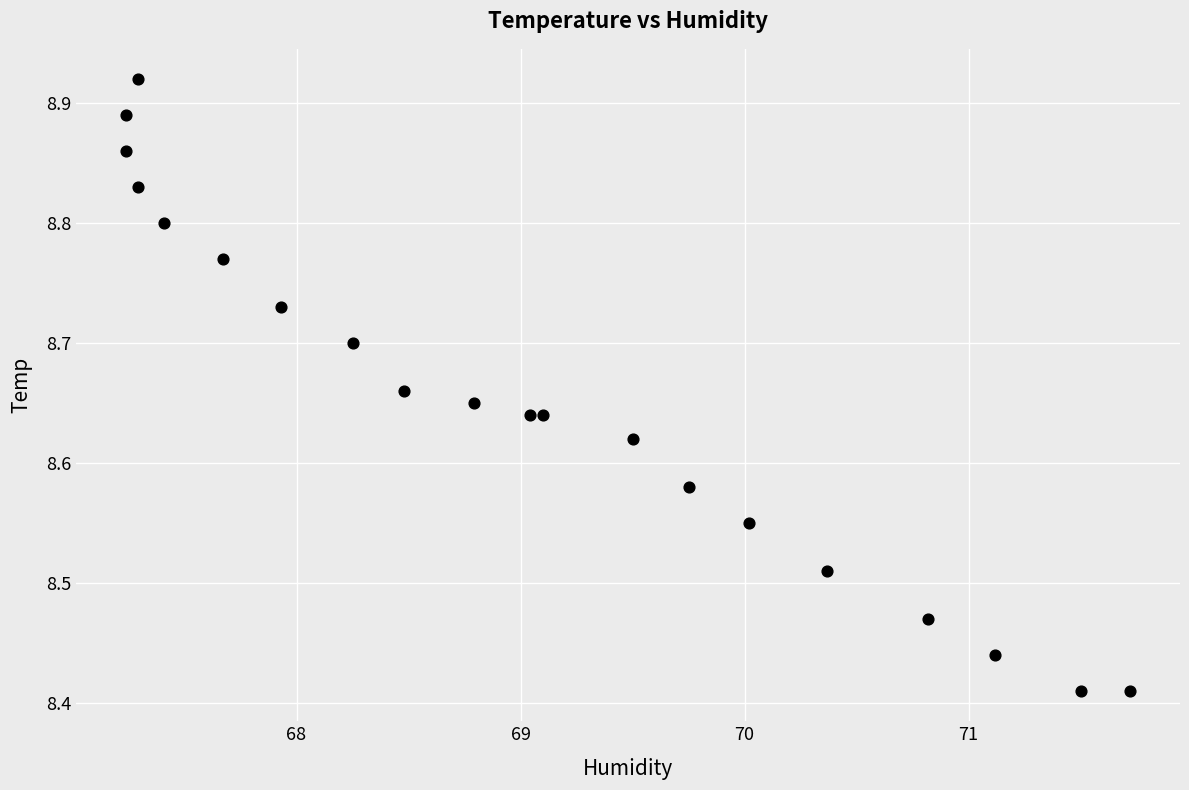

What is the range of Y values (max minus min)?

0.5